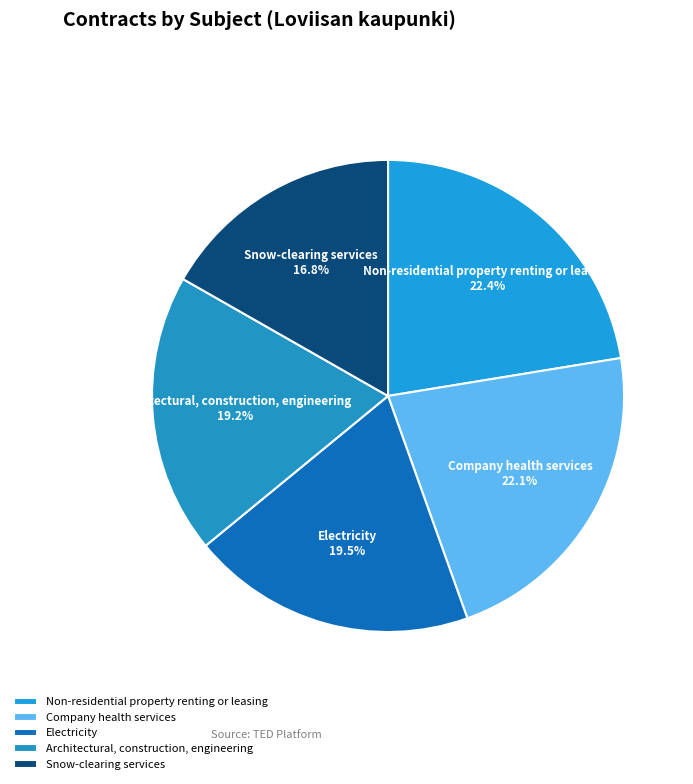

Count the number of slices in the pie.

5